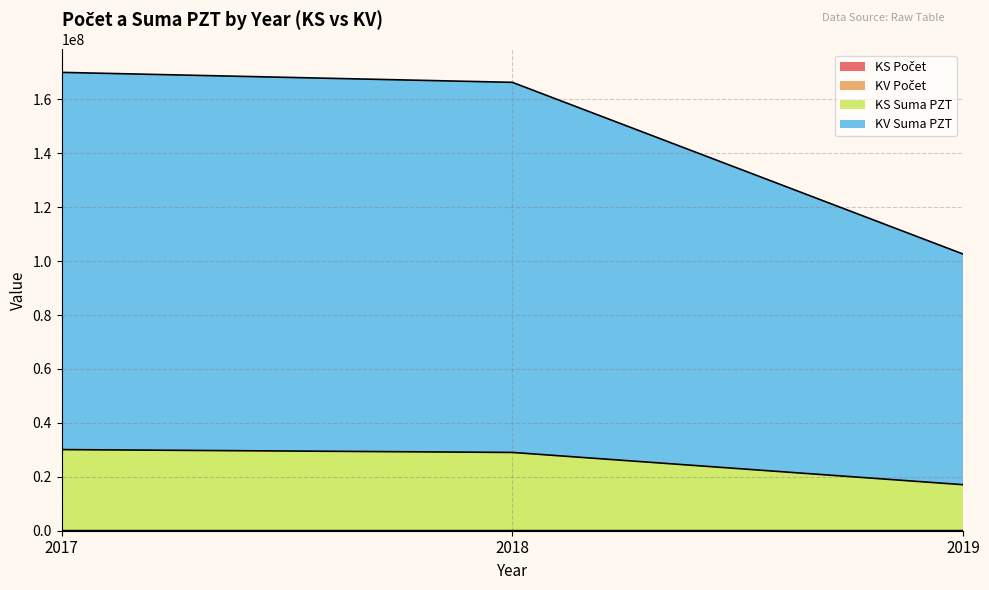

What is the difference between the maximum and second lowest values in the KV Počet series?

3697906